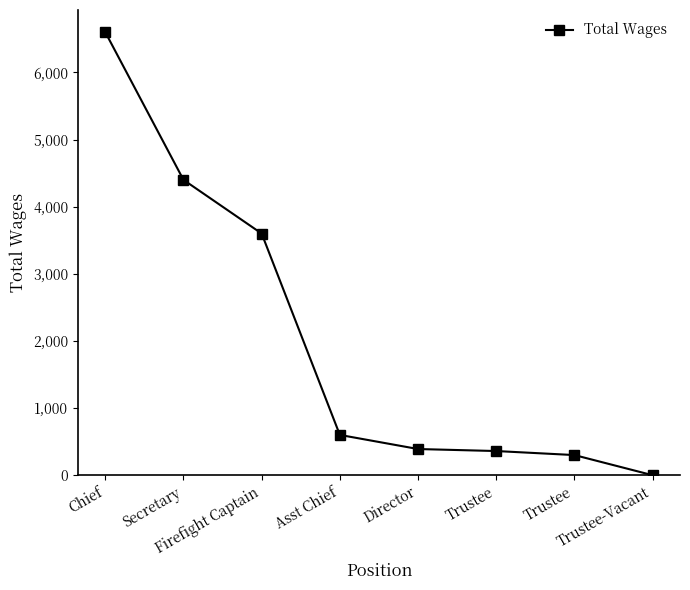

True or false: the data shows 300 at Trustee.

True